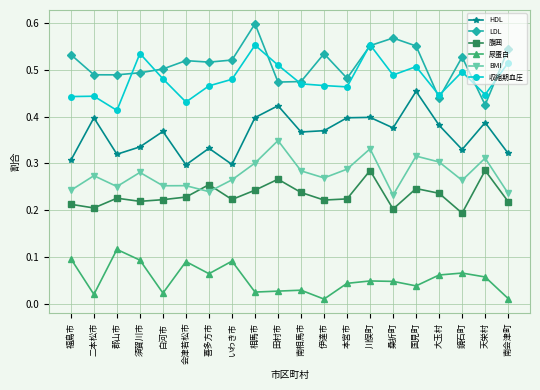

Is it true that BMI equals 0.3 at 会津若松市?

True